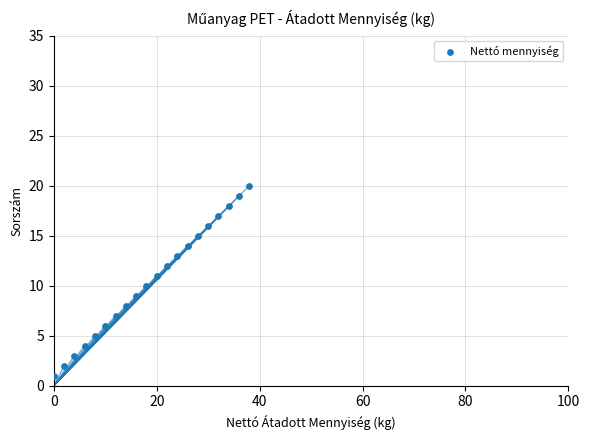

What is the range of X values (max minus min)?

38